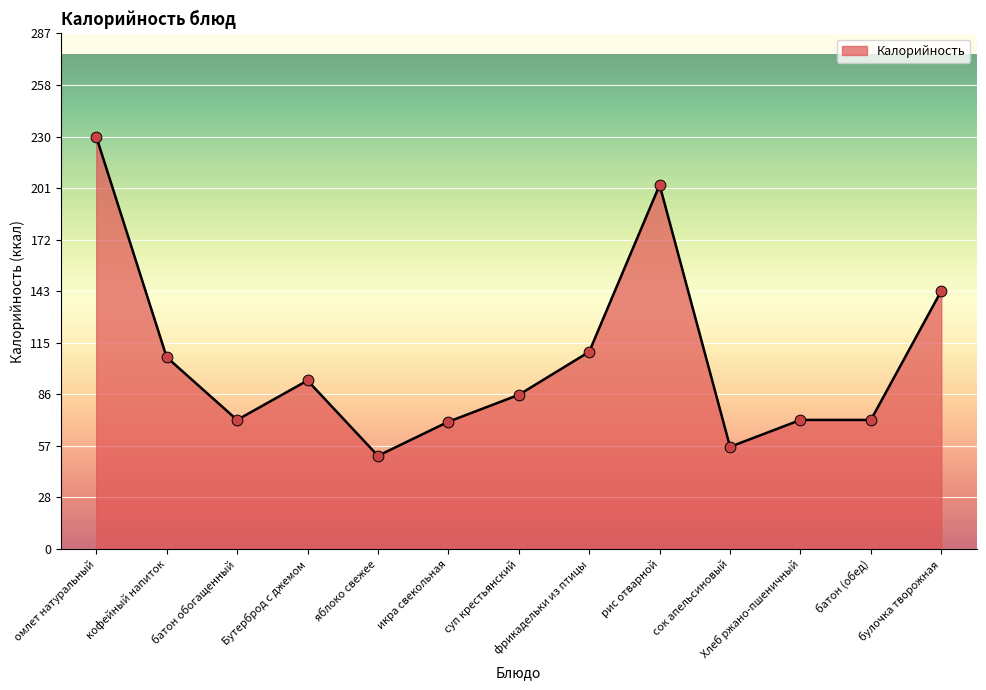

Approximately how many times larger is the value at булочка творожная compared to суп крестьянский?

1.7